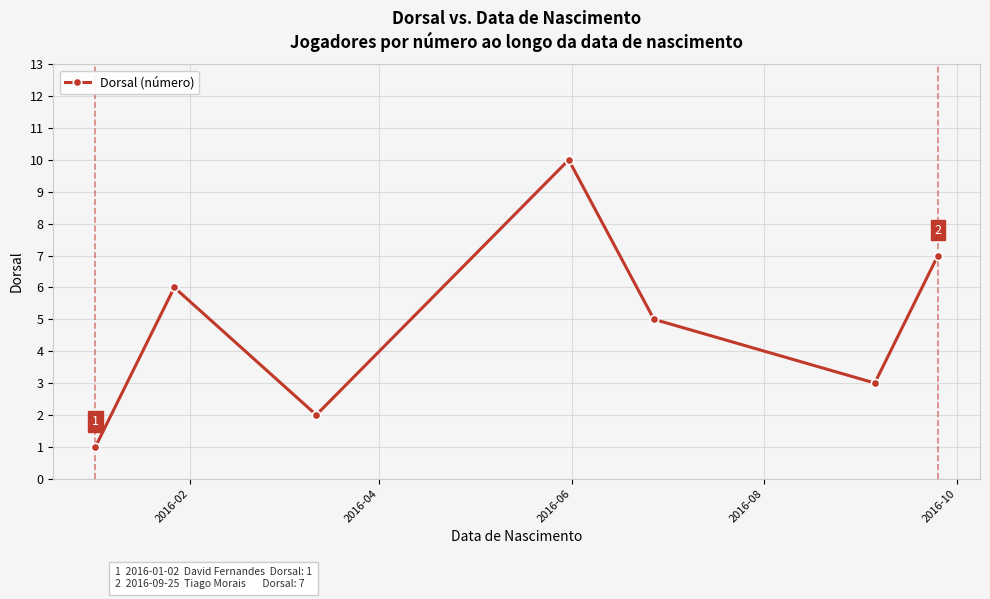

What is the difference between the second highest and second lowest values?

5